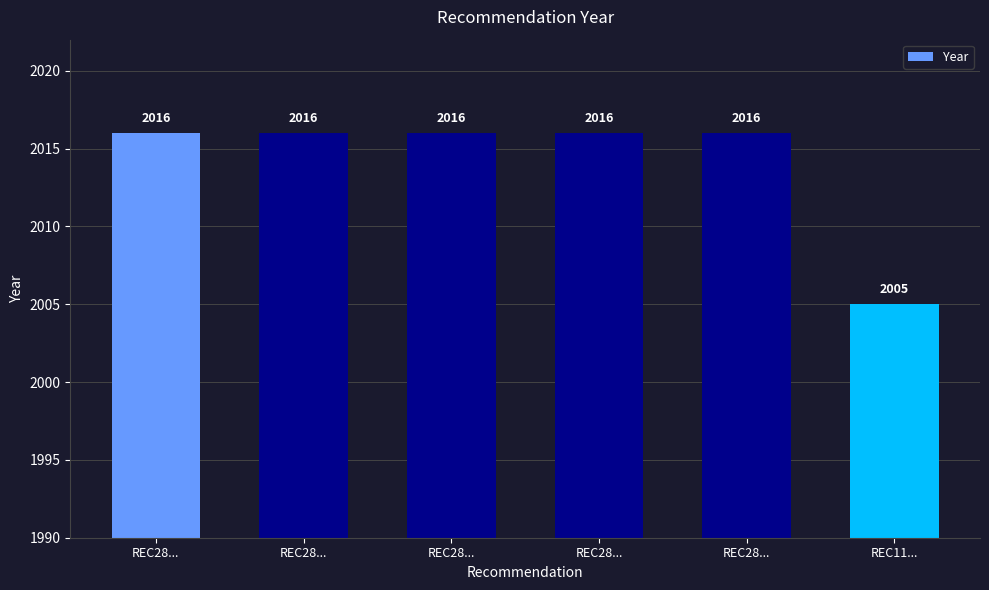

What is the smallest value displayed?

2005